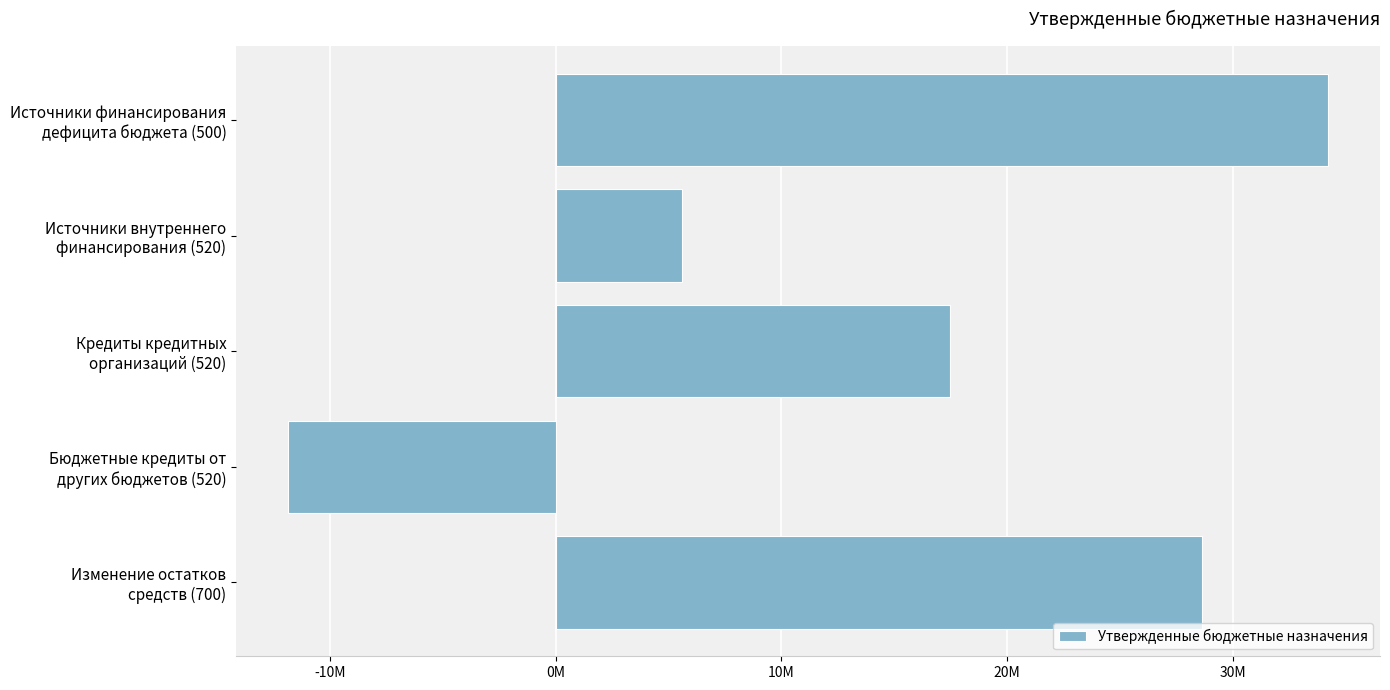

At which label is the value closest to 11176837?

Источники внутреннего
финансирования (520)